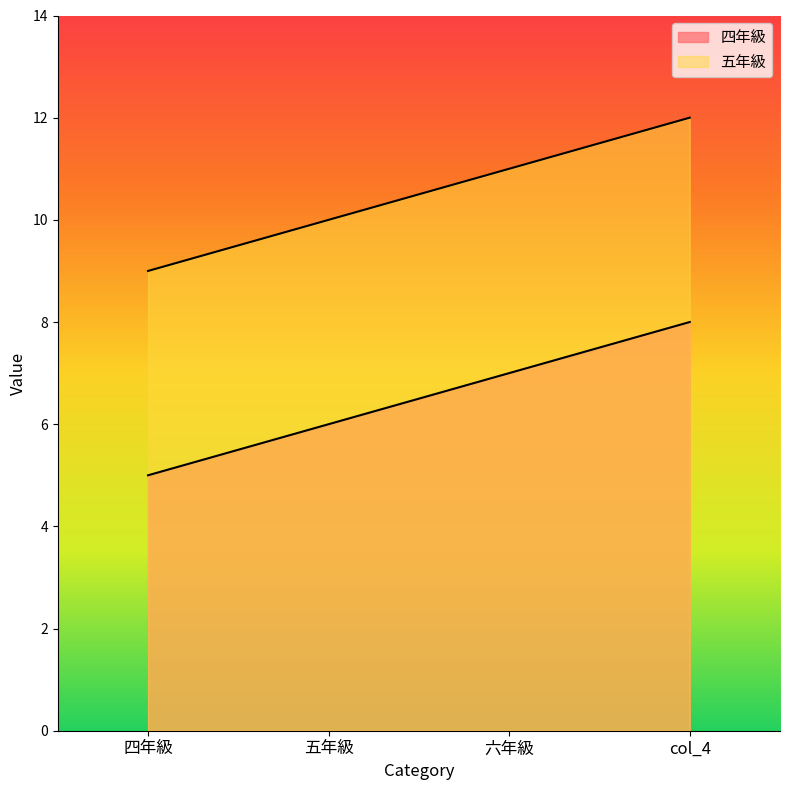

Reading left to right, what are all the values shown in this chart?

四年級: 四年級=5	五年級=6	六年級=7	col_4=8
五年級: 四年級=9	五年級=10	六年級=11	col_4=12